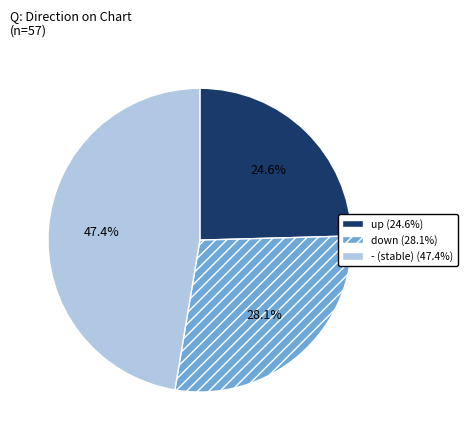

Between - and down, which is larger?

-